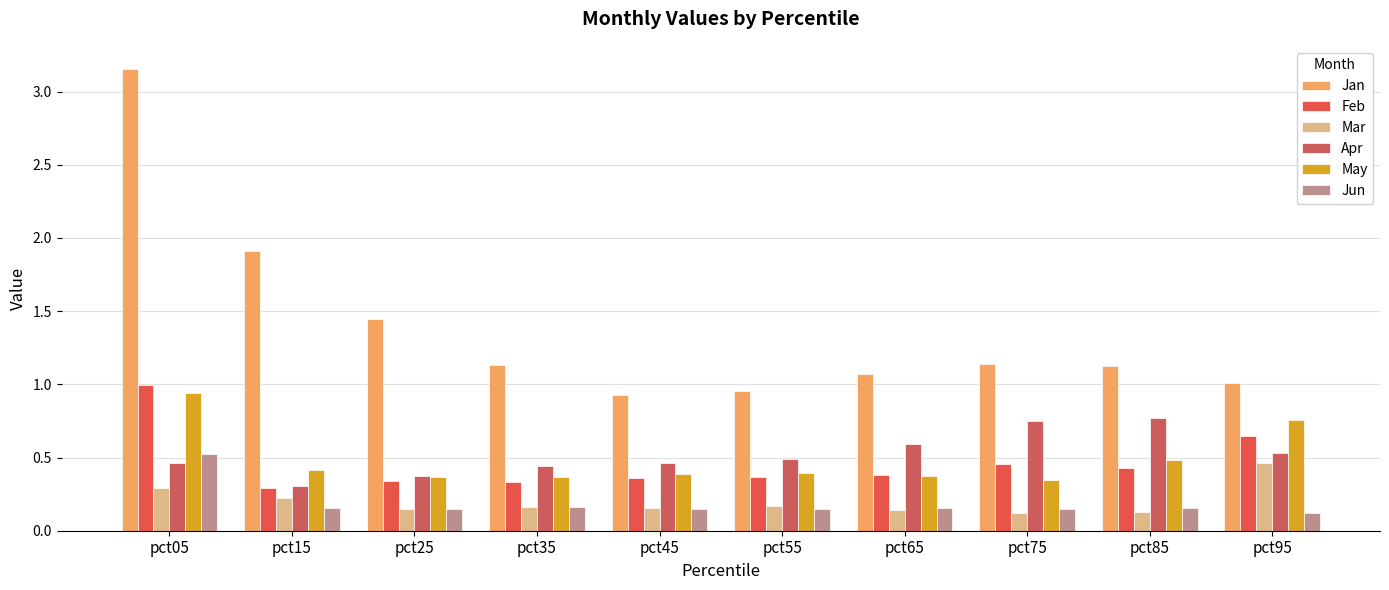

How many bars are there in total?

60